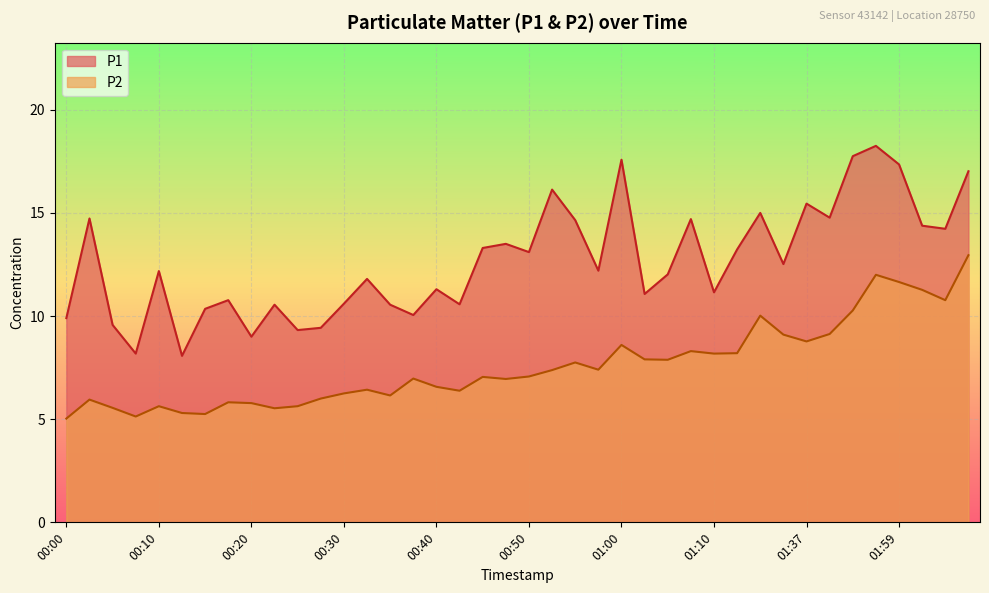

At which label does P2 reach its peak?

02:07